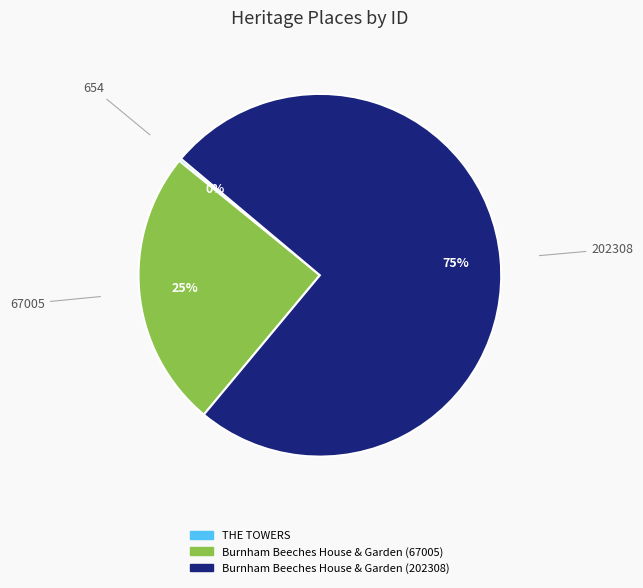

Is it true that Burnham Beeches House & Garden (67005) is 25% of the pie?

True